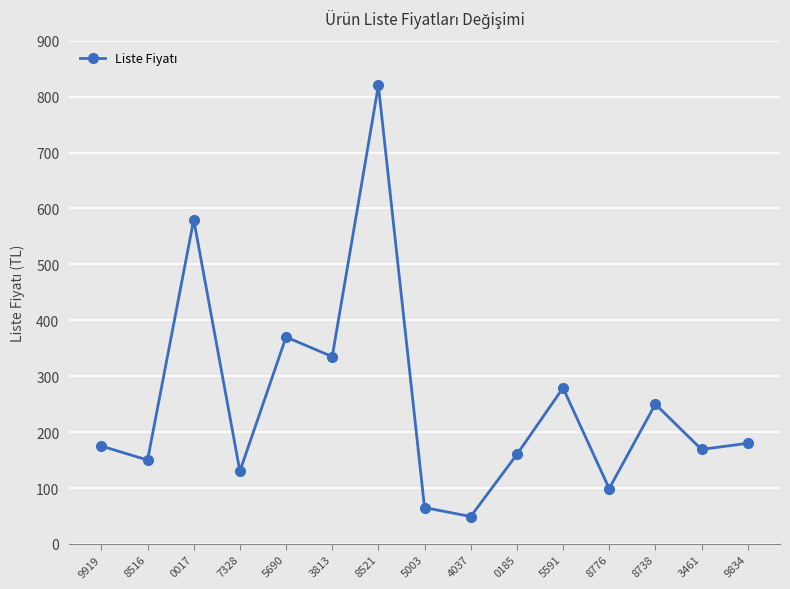

The chart shows a value of 106 at 5003. True or false?

False